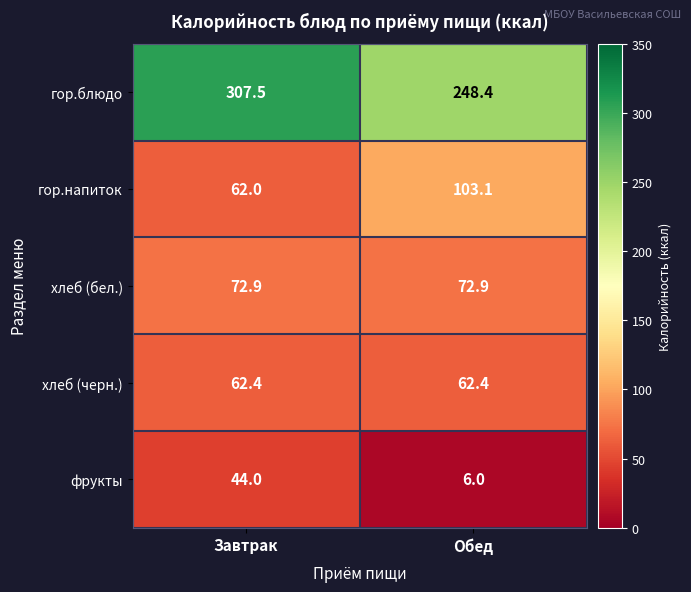

What is the maximum value for гор.напиток?

103.1